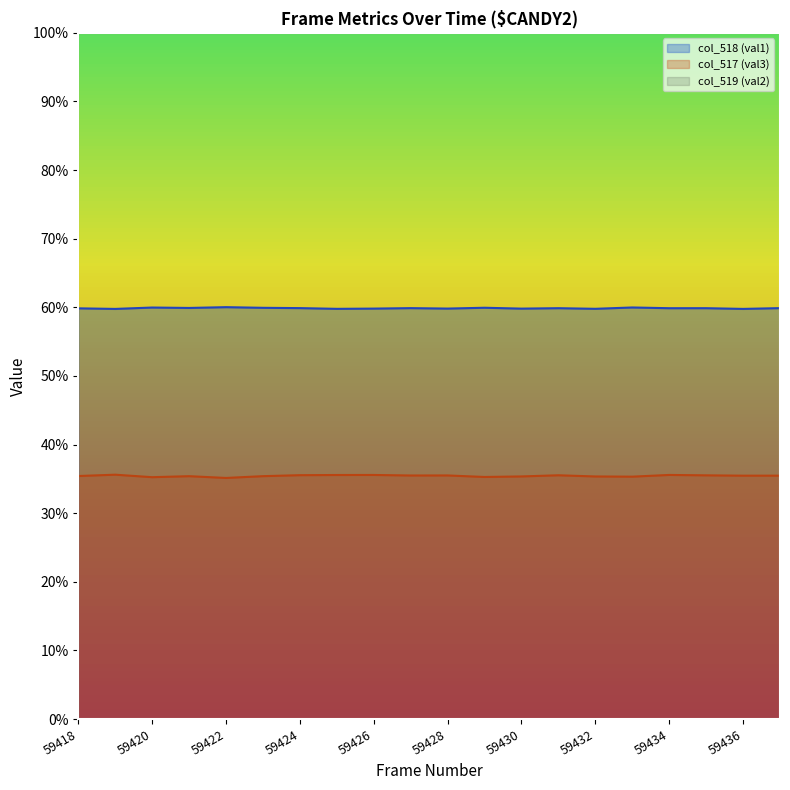

List the series in order of their overall mean, lowest first.

col_517 (val3), col_518 (val1), col_519 (val2)